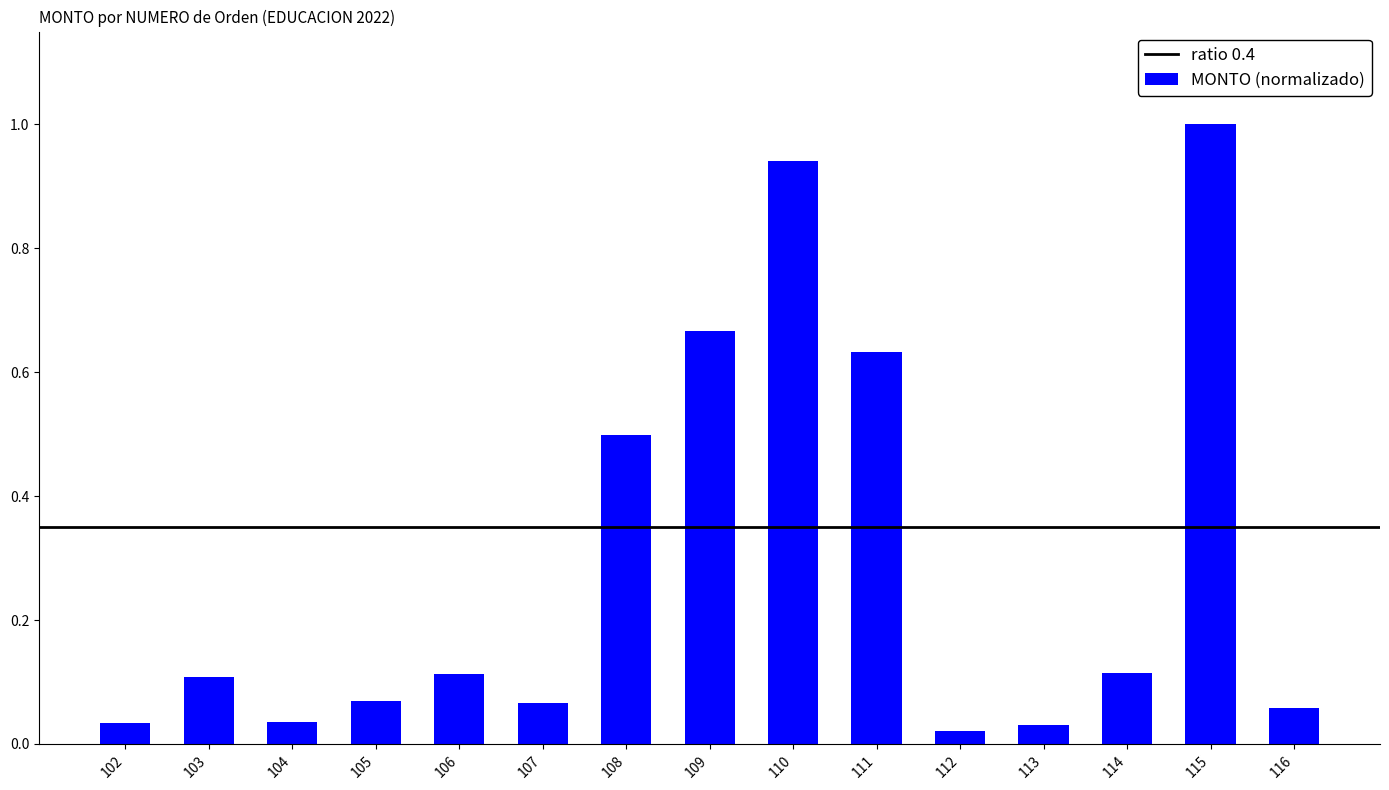

What is the difference between the maximum and minimum values?

1.0